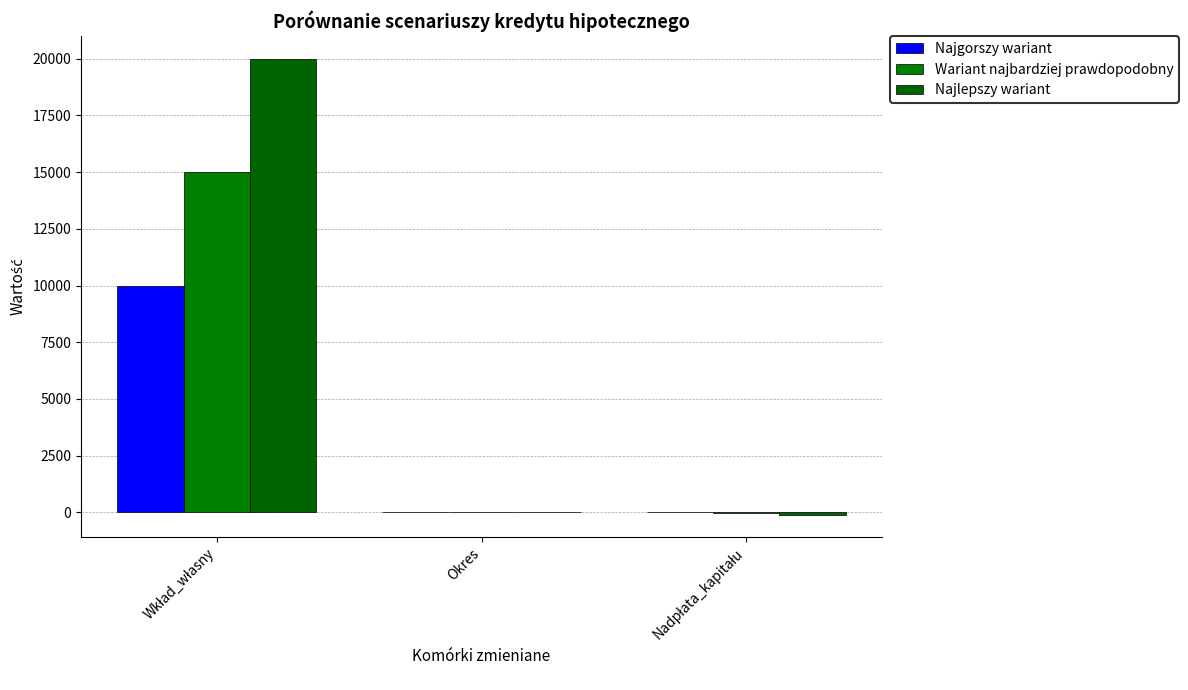

Which series has the largest total across all categories?

Najlepszy wariant